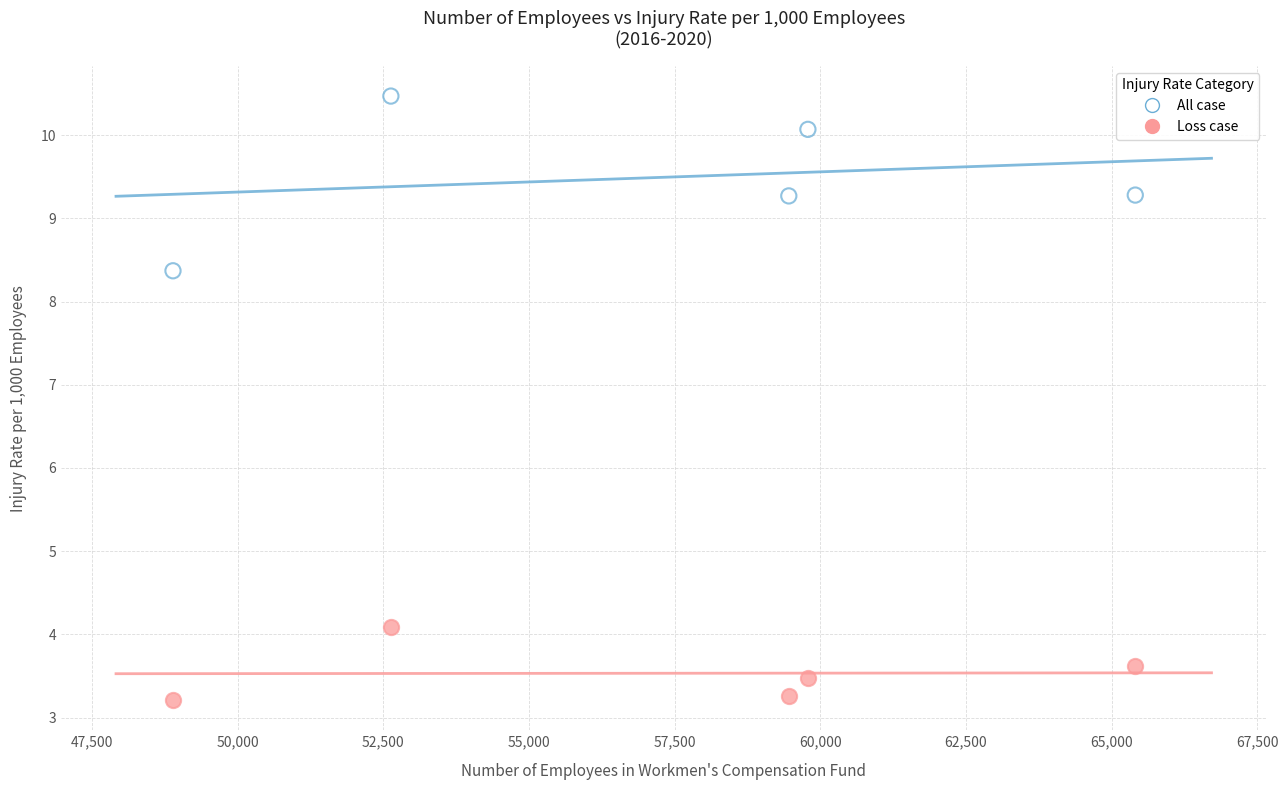

Across all data points, what is the average Y value?

6.5